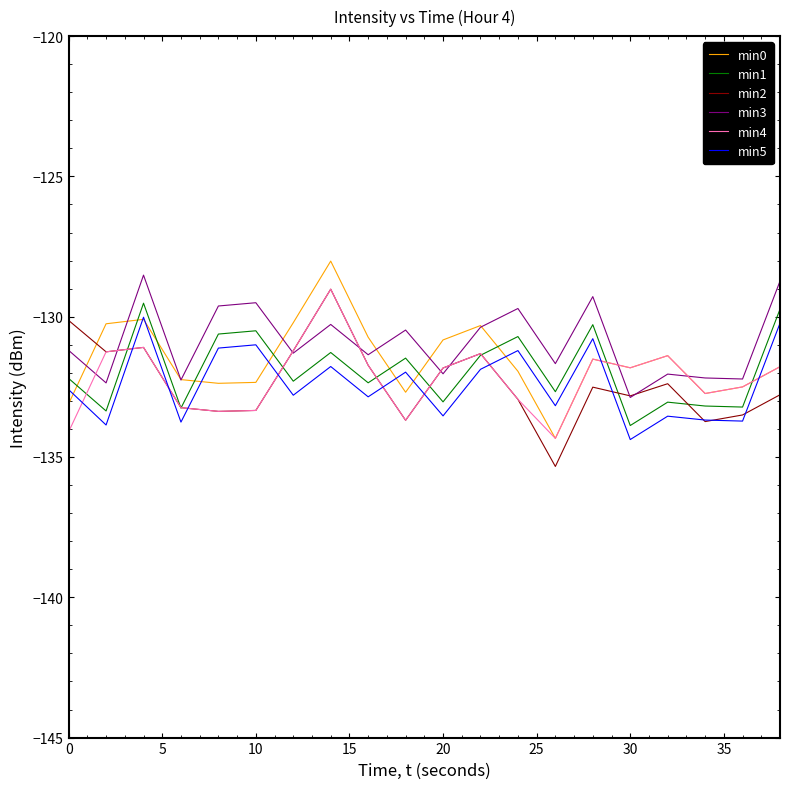

What is the greatest value displayed?

-128.0